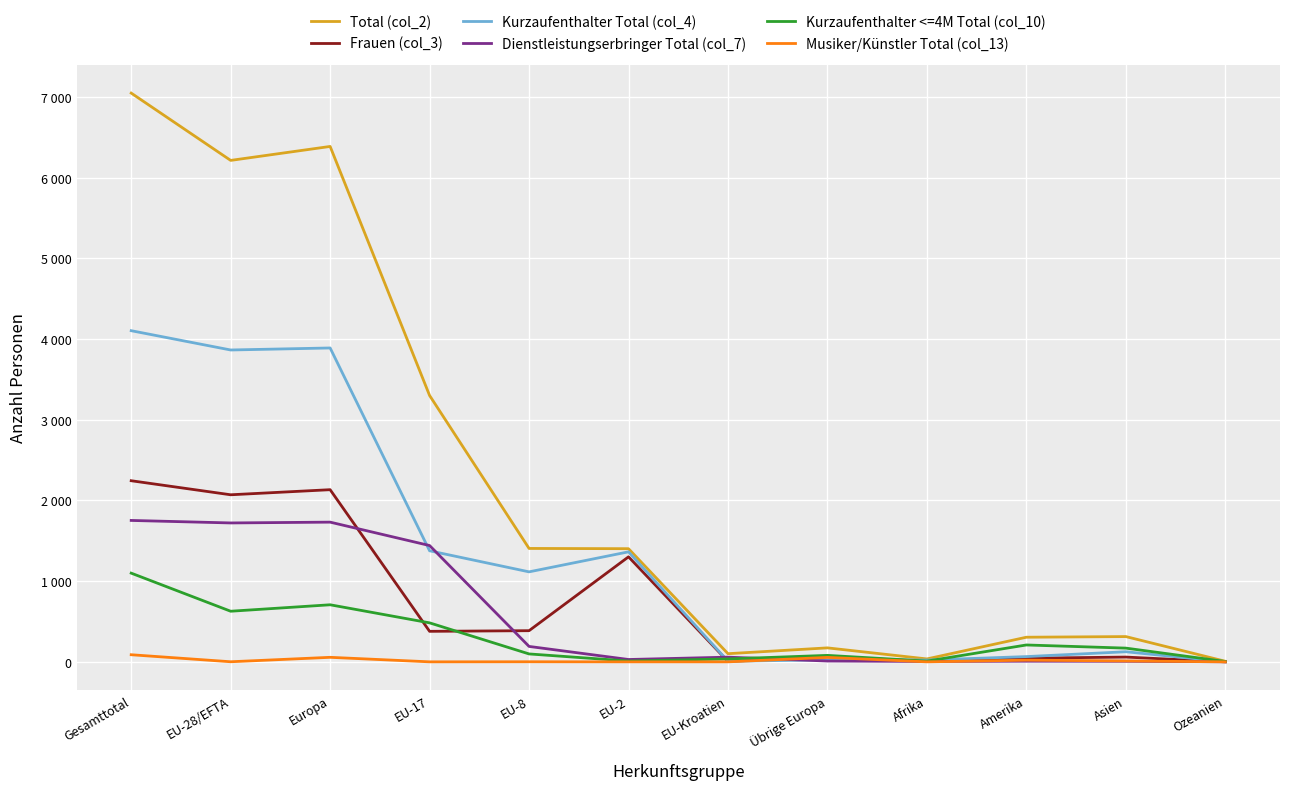

Does the chart display data point markers on the line(s)?

No